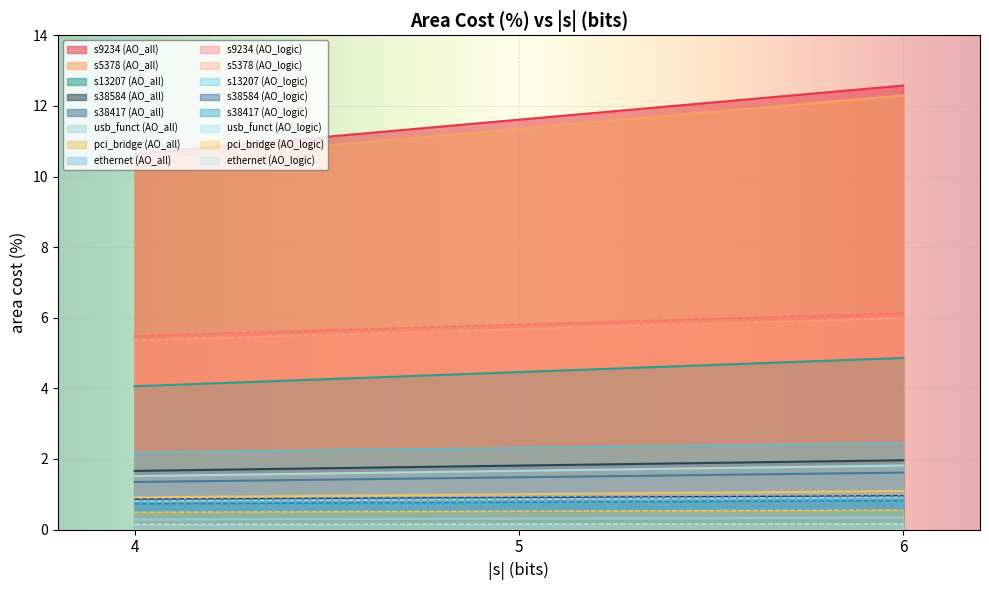

Reading right to left, list all the values displayed in this chart.

AO_all: 0.3	0.3	0.3	1.1	1.0	0.9	1.8	1.7	1.5	1.6	1.5	1.3	2.0	1.8	1.7	4.9	4.5	4.1	12.3	11.4	10.4	12.6	11.6	10.6
AO_logic: 0.2	0.2	0.1	0.6	0.5	0.5	0.9	0.9	0.8	0.8	0.8	0.7	1.0	0.9	0.9	2.5	2.3	2.2	6.0	5.7	5.4	6.1	5.8	5.5